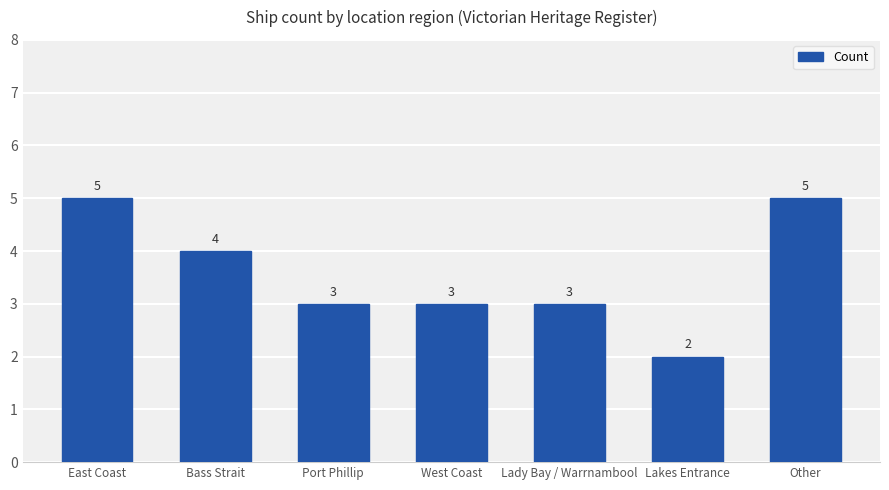

What is the minimum value shown in the chart?

2